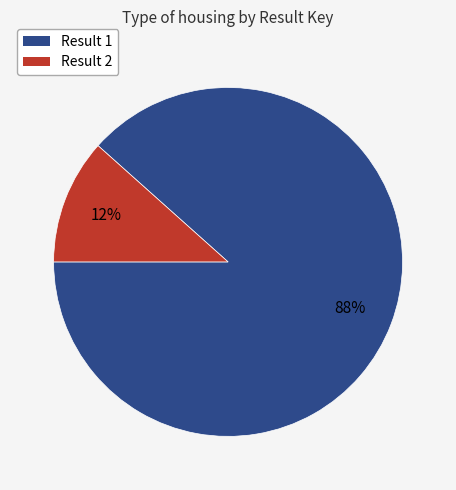

Is there any slice that represents more than half of the pie?

Yes